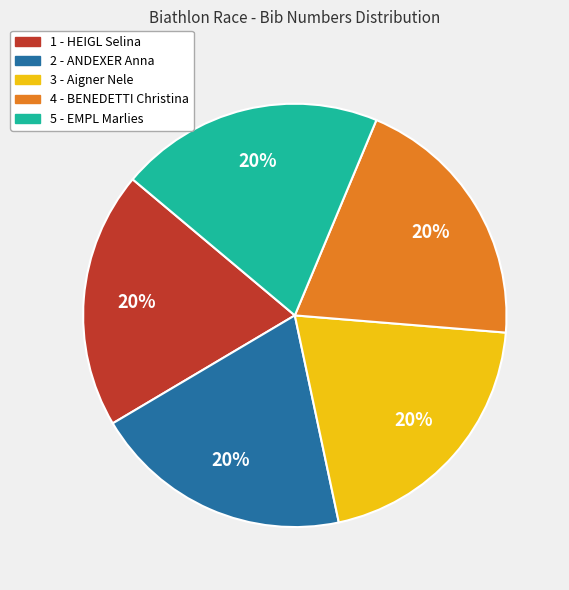

Count the number of slices in the pie.

5